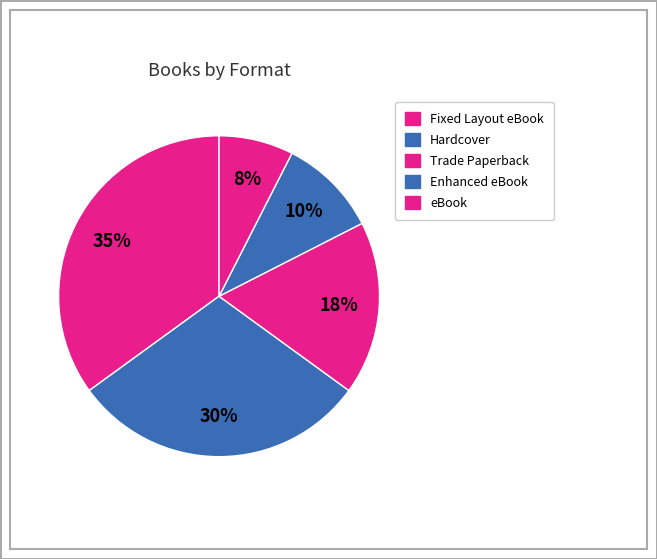

Rank the categories by value from lowest to highest.

eBook, Enhanced eBook, Trade Paperback, Hardcover, Fixed Layout eBook